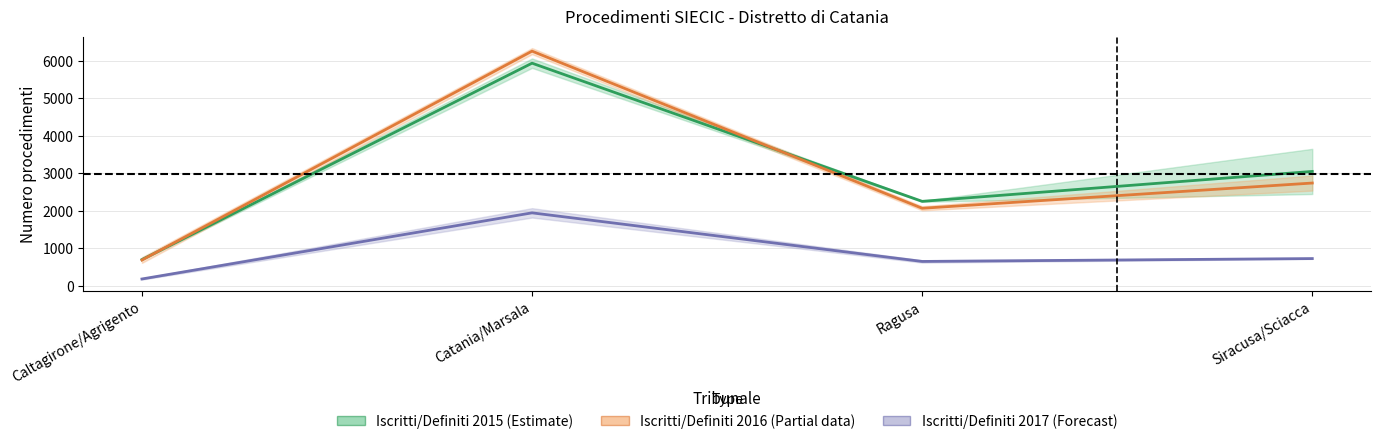

Reading left to right, transcribe all the data shown in this chart.

Iscritti/Definiti 2015 (Estimate): 703.5	5938.0	2255.5	3053.0
Iscritti/Definiti 2016 (Partial): 691.5	6259.0	2071.0	2743.5
Iscritti/Definiti 2017 (Forecast): 186.5	1949.0	654.0	730.5